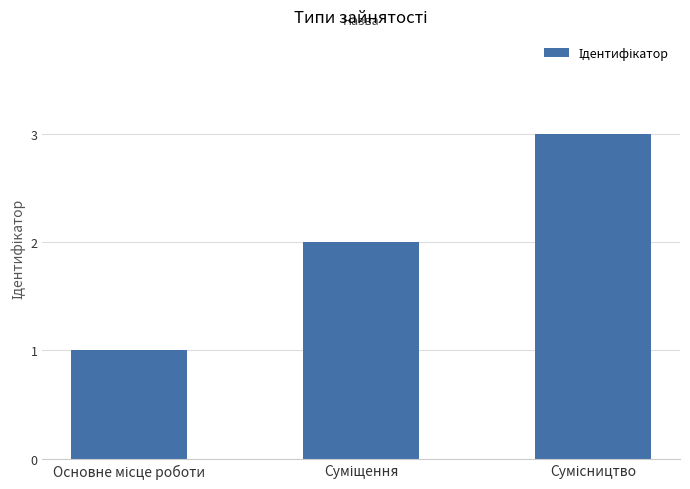

What is the difference between the maximum and minimum values?

2